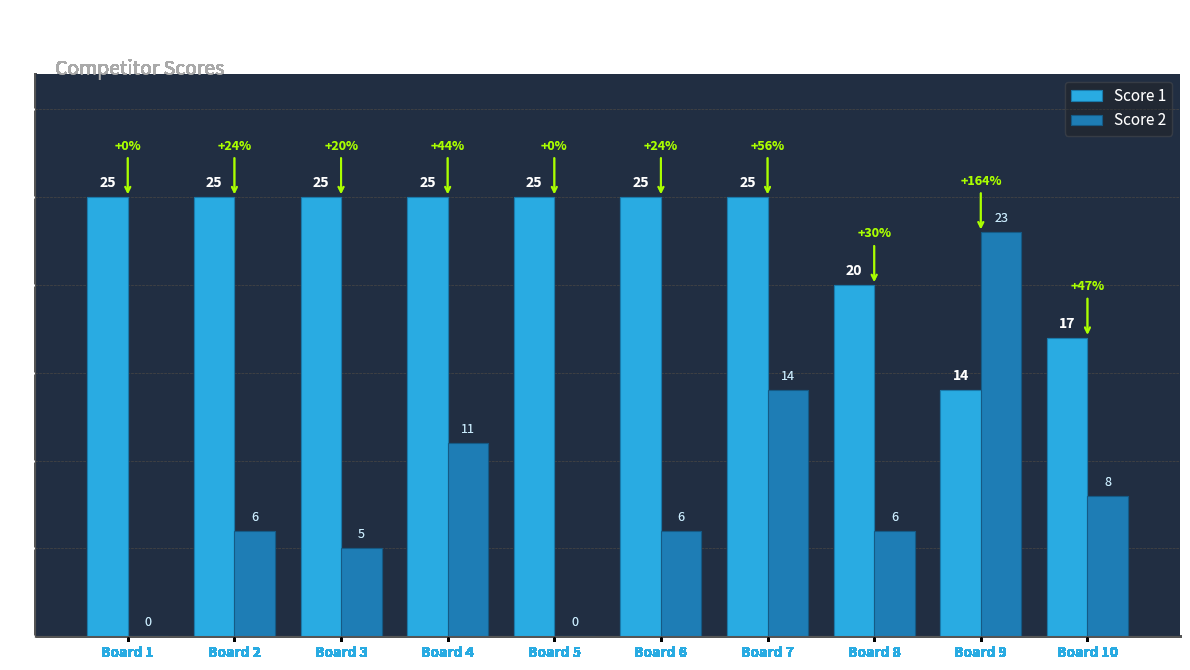

At which label is Score 1 closest to 19?

Board 8